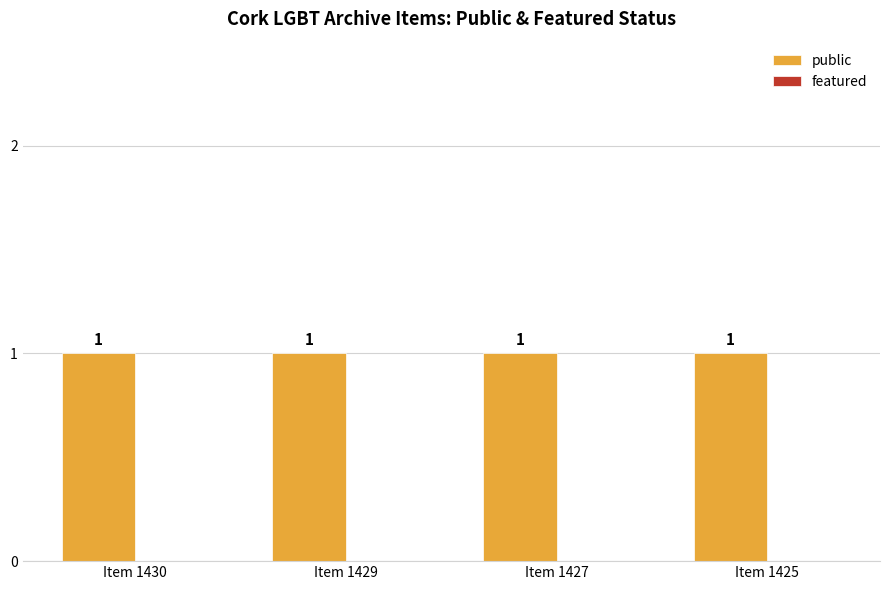

Rank the categories by featured value from lowest to highest.

Item 1430, Item 1429, Item 1427, Item 1425